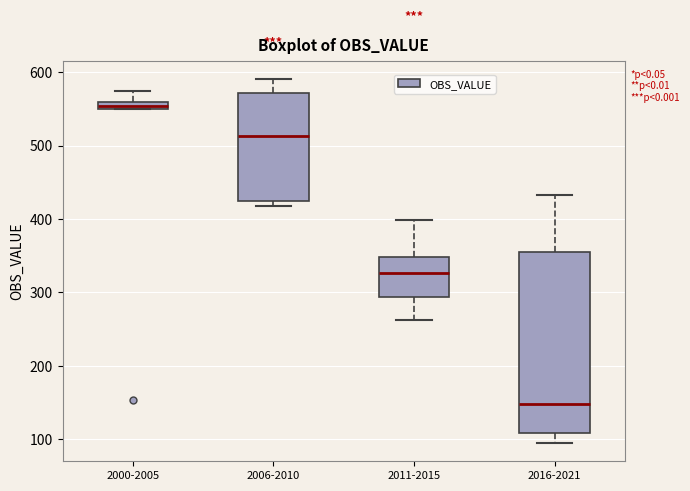

Which box has the lowest median line?

2016-2021